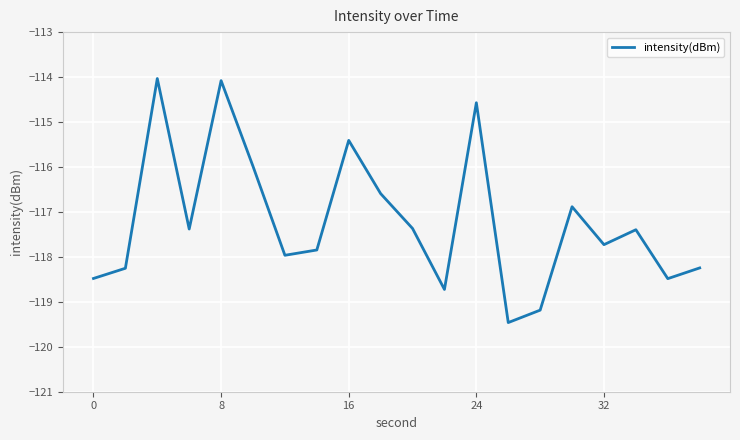

What is the smallest value displayed?

-119.5